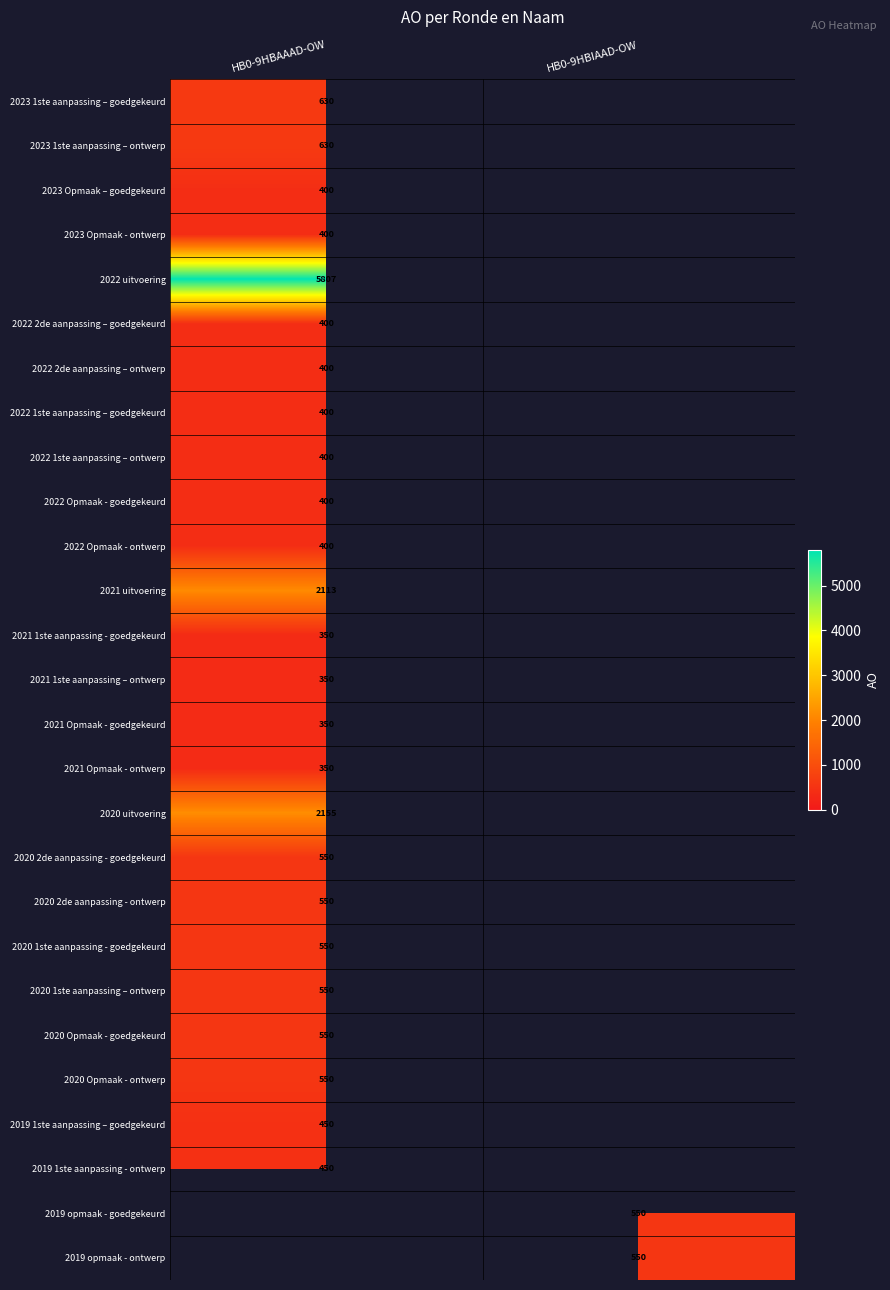

True or false: 2020 Opmaak - goedgekeurd has a value of 939 at HB0-9HBAAAD-OW.

False